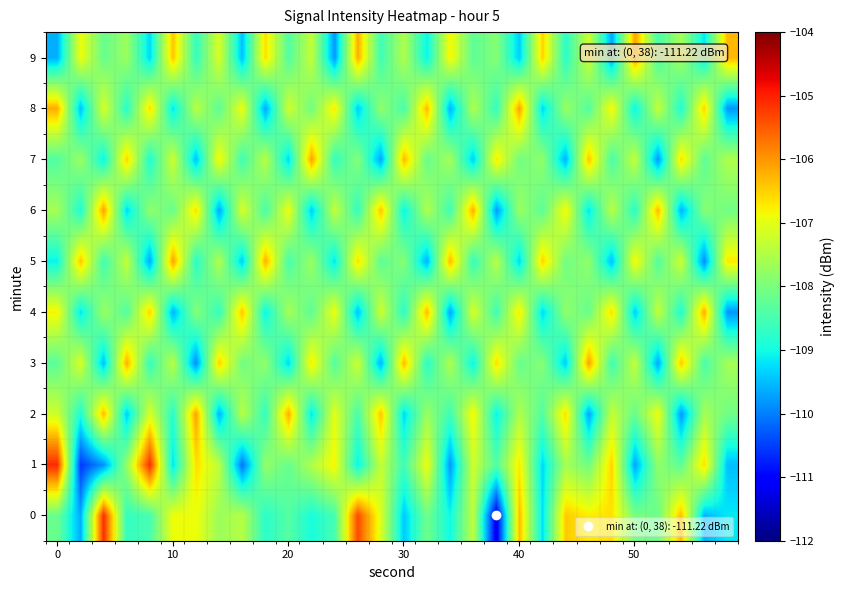

At which category is the sum across all series the highest?

40